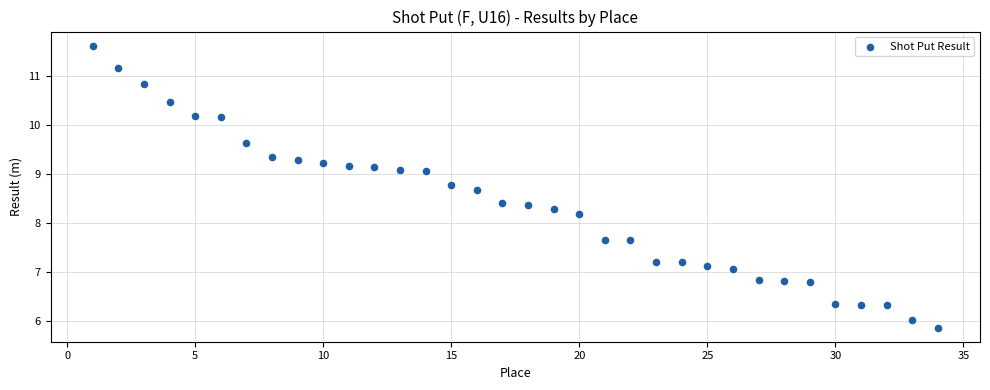

What is the range of Y values (max minus min)?

5.8